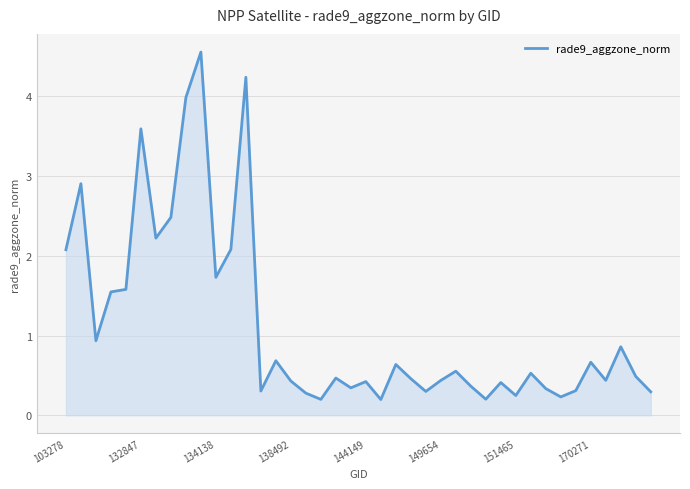

What is the greatest value displayed?

4.6